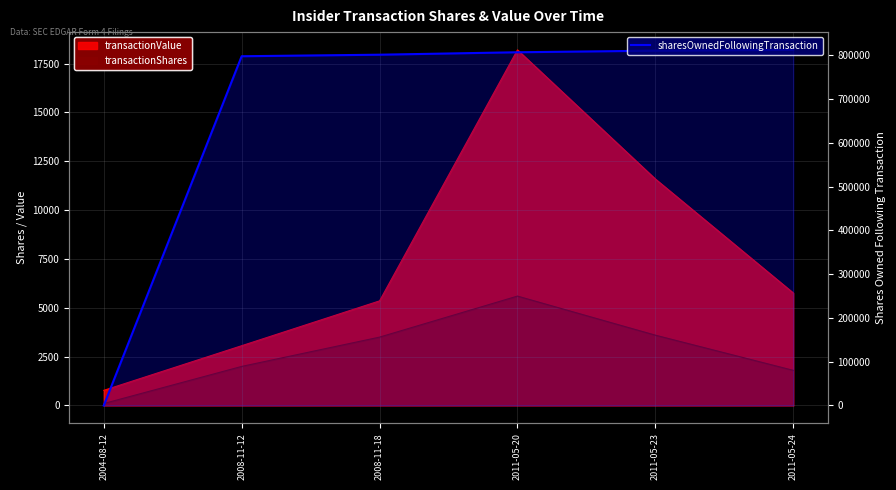

True or false: the data shows 807200 at 2011-05-20.

True